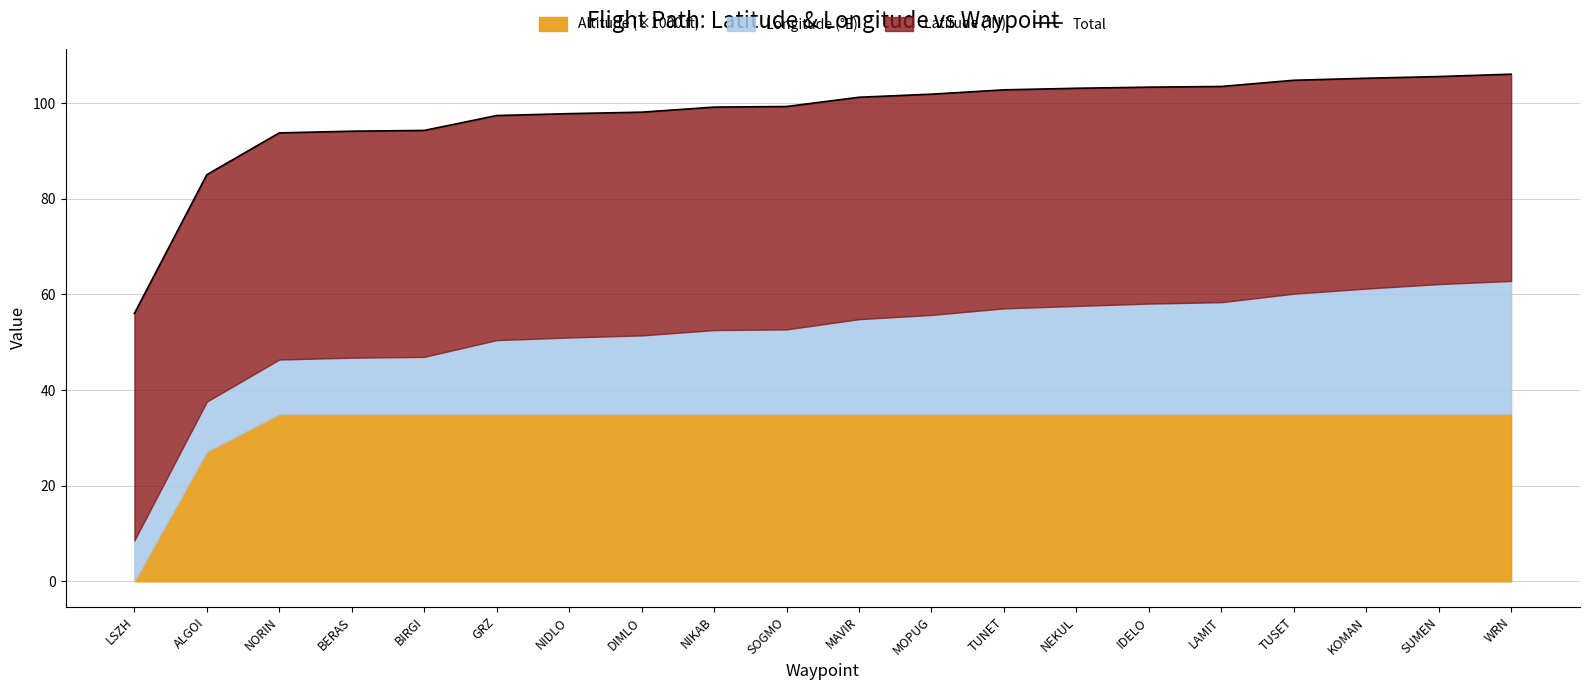

What is the average value?

97.6